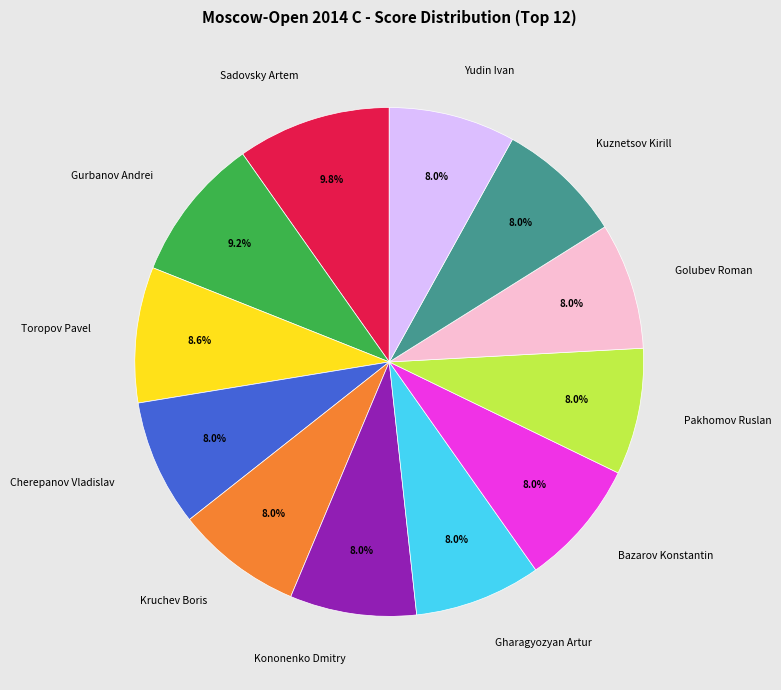

True or false: Yudin Ivan accounts for 1% of the total.

False